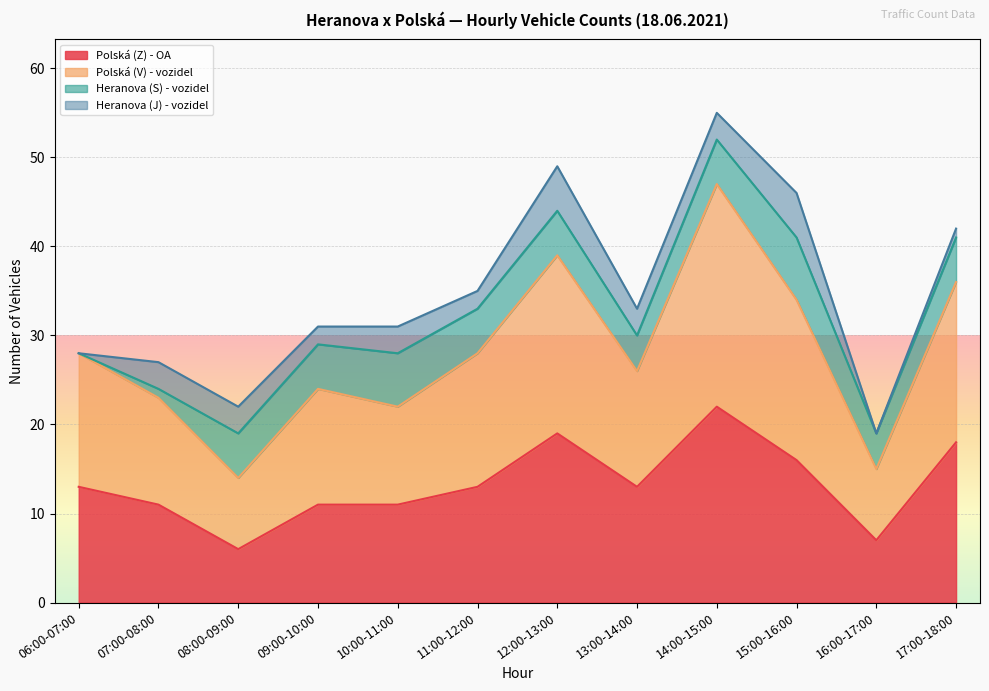

At which label does Polská (Z) - OA first exceed 13?

12:00-13:00